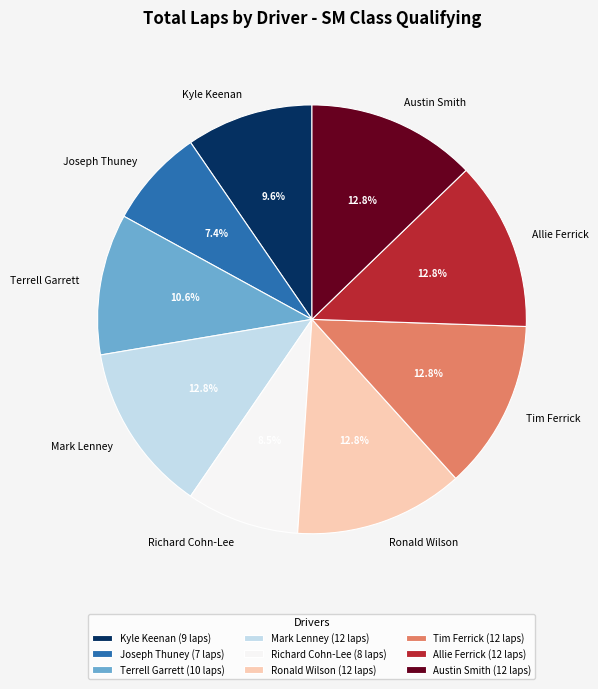

Is the sum of Allie Ferrick and Kyle Keenan greater than half?

No